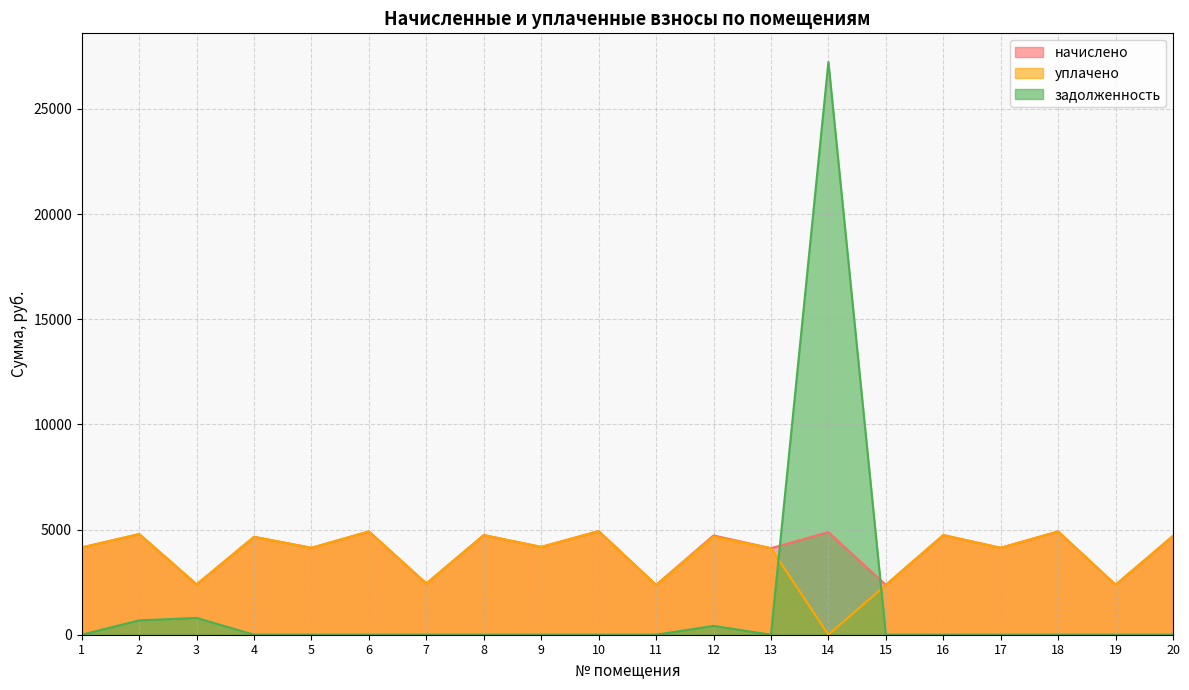

Reading right to left, extract all data points from this chart.

начислено: 4694.8	2376.4	4910.0	4131.7	4736.2	2368.1	4876.9	4115.2	4719.6	2368.1	4926.6	4173.1	4736.2	2434.3	4910.0	4131.7	4653.4	2392.9	4785.8	4148.3
уплачено: 4694.8	2376.4	4910.0	4131.7	4736.2	2368.1	0.0	4115.2	4662.6	2368.1	4926.6	4173.1	4736.2	2434.3	4910.0	4131.7	4653.4	2392.9	4785.8	4148.3
задолженность: 0.0	0.0	0.0	0.0	0.0	0.0	27230.3	0.0	419.4	0.0	0.0	0.0	0.0	0.0	0.0	0.0	0.0	797.6	682.0	0.0